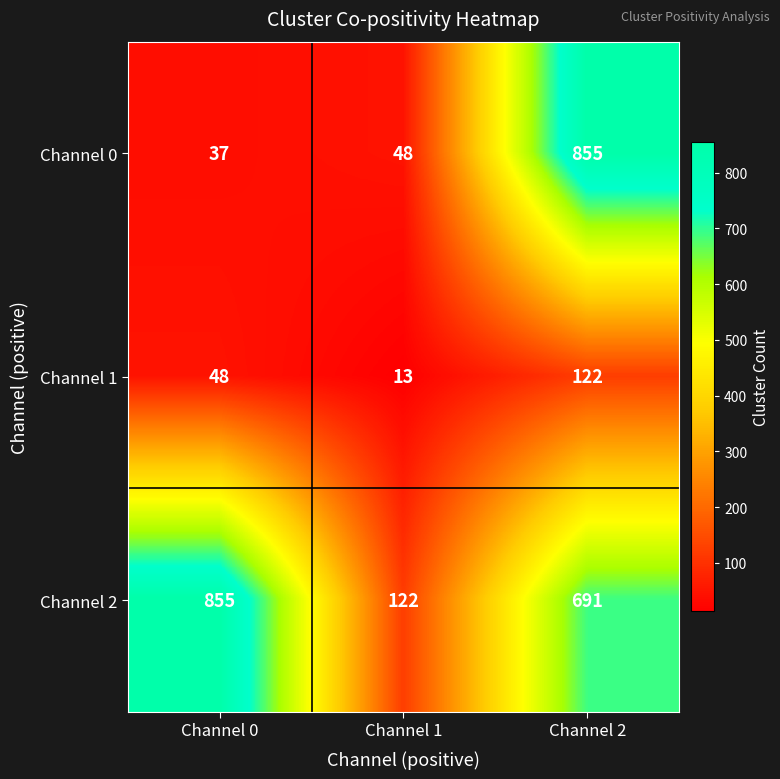

Where is Channel 1 nearest to the value 67?

Channel 0